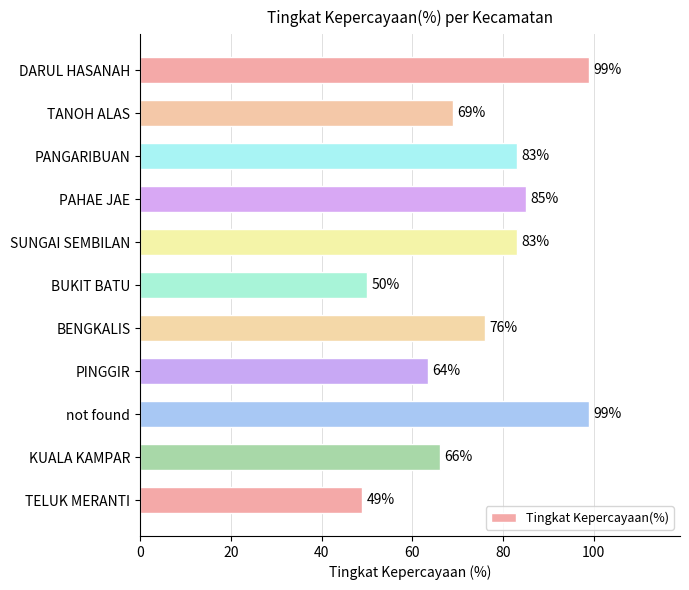

Are the bars grouped side by side (vs. stacked)?

No